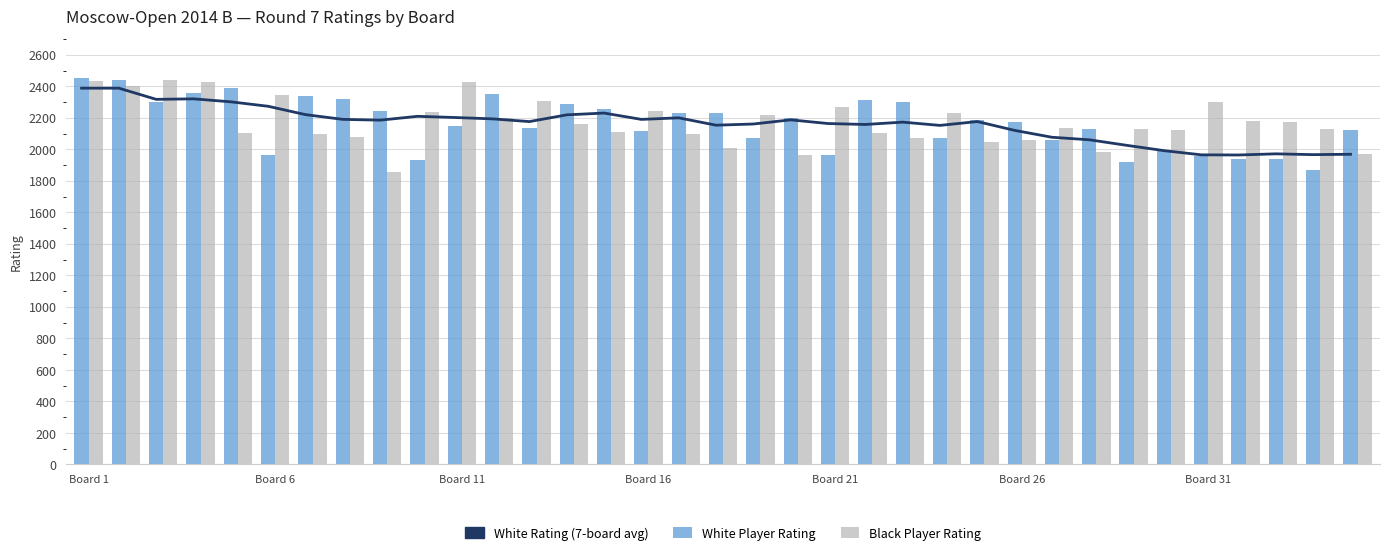

What is the difference between the maximum and minimum values in the White Rating (7-board avg) series?

424.1